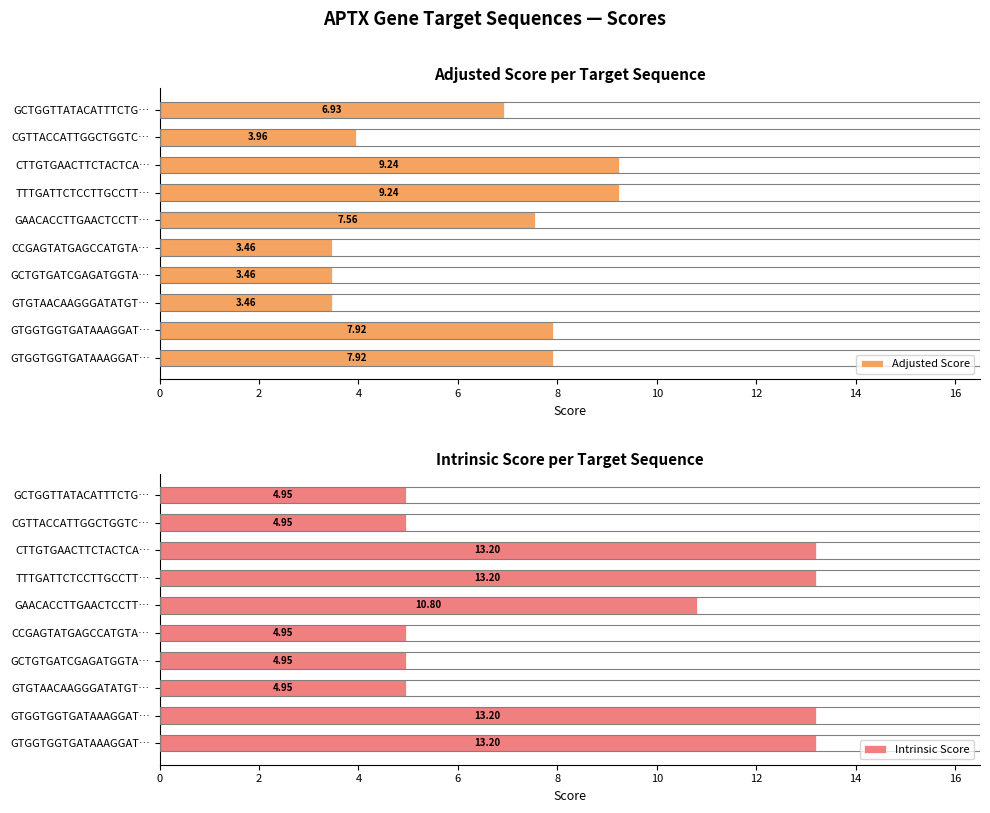

What is the value of the Intrinsic Score bar at the 5th from the left?

10.8